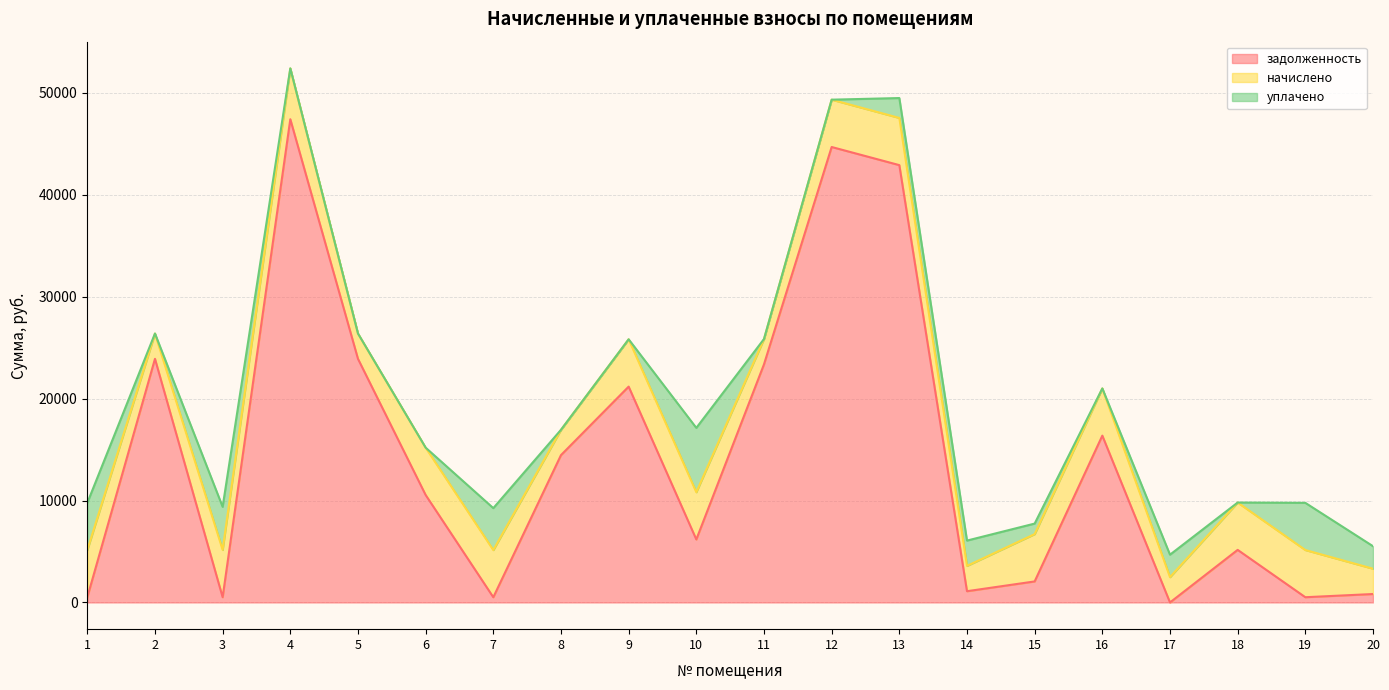

Reading left to right, list all the values displayed in this chart.

задолженность: 1=513.4	2=23904.5	3=516.1	4=47416.6	5=23904.5	6=10545.8	7=512.4	8=14458.0	9=21178.6	10=6182.4	11=23365.5	12=44690.9	13=42912.2	14=1104.0	15=2063.6	16=16369.4	17=0.0	18=5160.0	19=514.4	20=828.0
начислено: 1=4629.6	2=2484.0	3=4644.0	4=4989.6	5=2484.0	6=4644.0	7=4629.6	8=2484.0	9=4644.0	10=4636.8	11=2484.0	12=4644.0	13=4629.6	14=2484.0	15=4644.0	16=4629.6	17=2484.0	18=4644.0	19=4629.6	20=2484.0
уплачено: 1=4628.8	2=0.0	3=4223.9	4=0.0	5=0.0	6=0.0	7=4114.2	8=0.0	9=0.0	10=6311.0	11=0.0	12=0.0	13=1952.8	14=2484.1	15=1032.4	16=0.0	17=2205.0	18=0.0	19=4629.6	20=2208.0